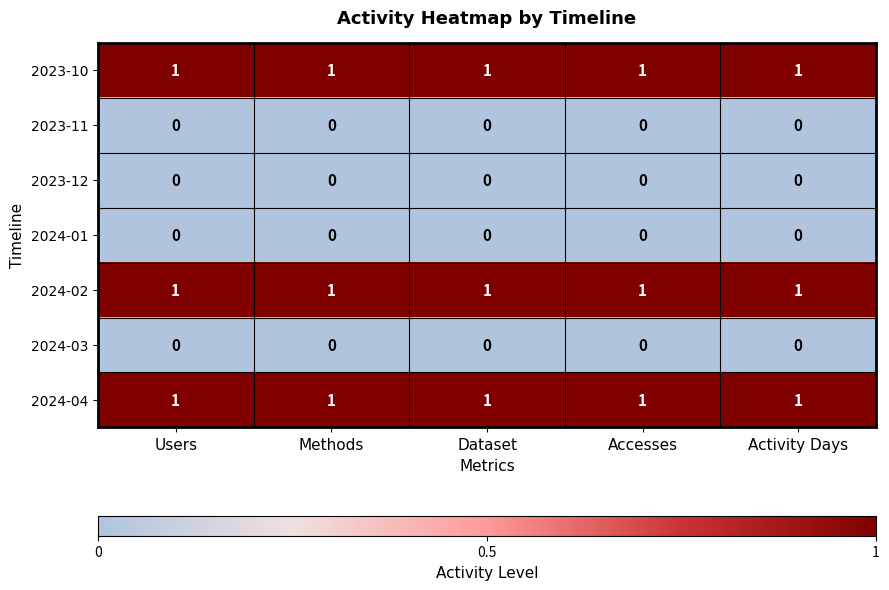

How many series are shown in this chart?

7